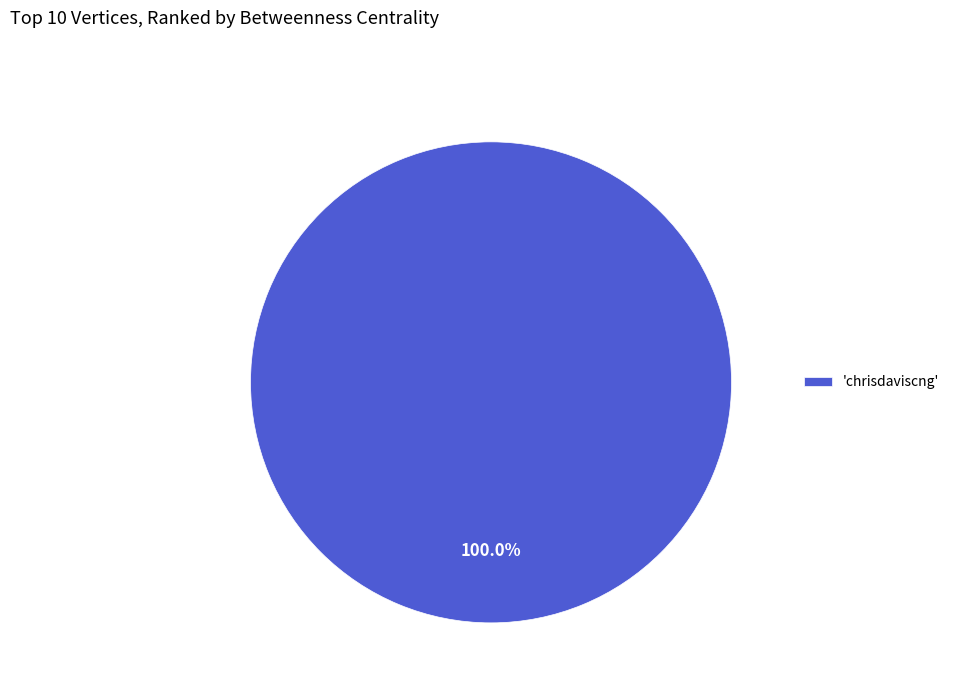

How many segments does this pie chart have?

1